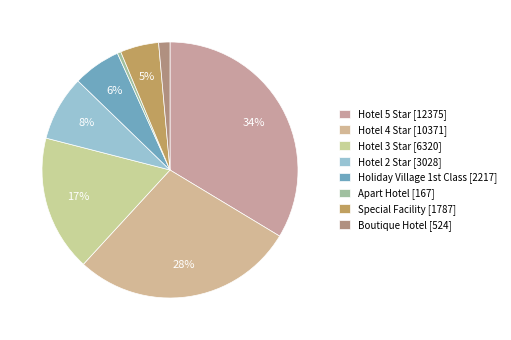

How many segments does this pie chart have?

8